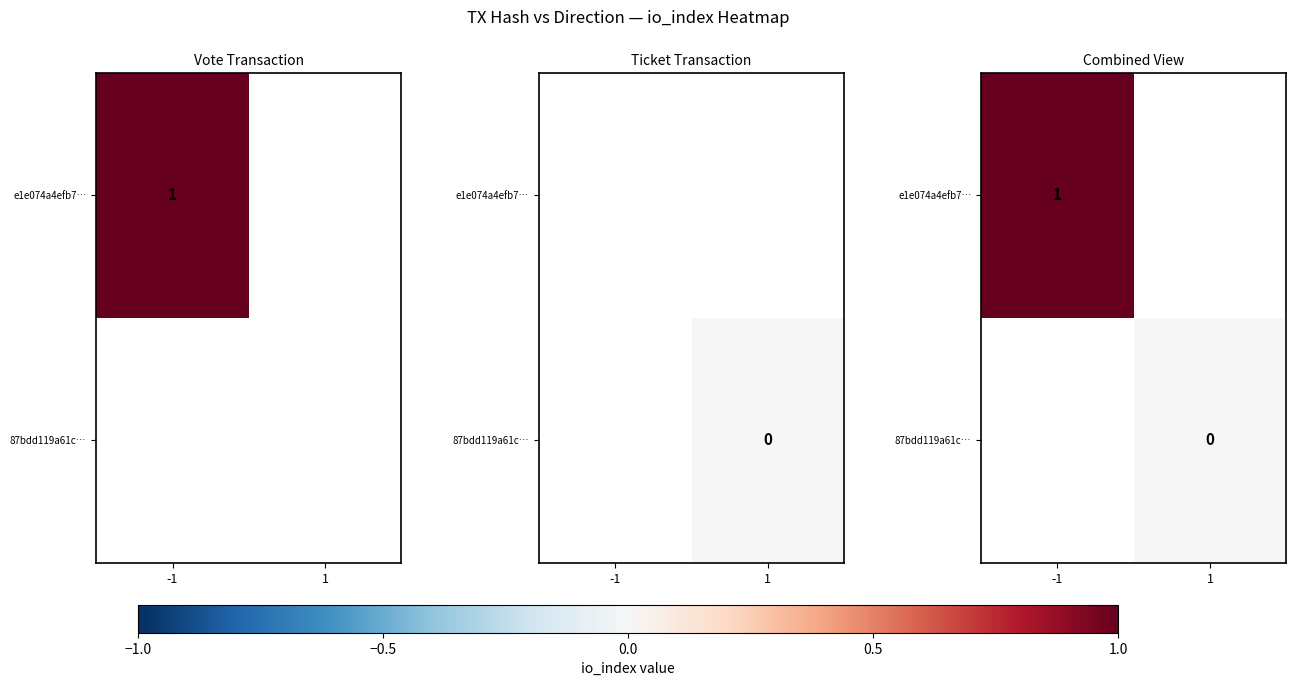

Is the value of 87bdd119a61c… at 1 greater than the value of e1e074a4efb7… at -1?

No